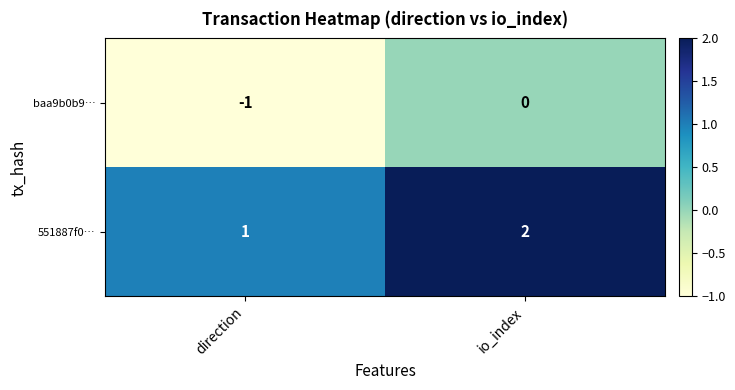

Reading right to left, list all the values displayed in this chart.

baa9b0b9…: 0	-1
551887f0…: 2	1